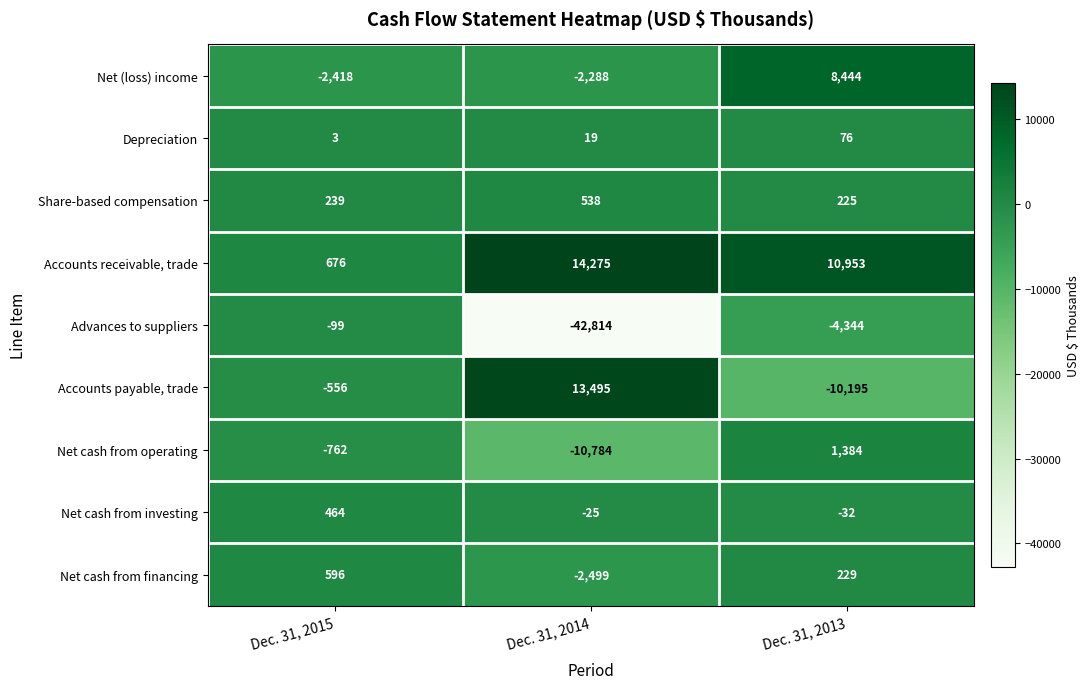

What is the sum of the Accounts receivable, trade values at Dec. 31, 2014 and Dec. 31, 2015?

14951